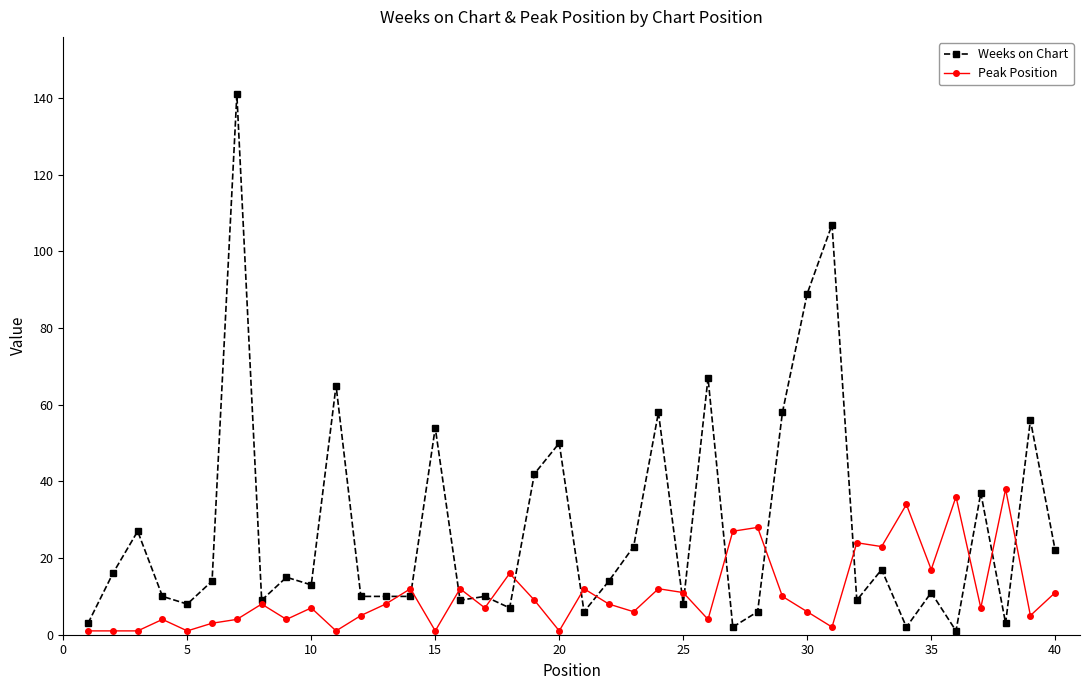

Reading left to right, transcribe all the data shown in this chart.

Weeks on Chart: 3	16	27	10	8	14	141	9	15	13	65	10	10	10	54	9	10	7	42	50	6	14	23	58	8	67	2	6	58	89	107	9	17	2	11	1	37	3	56	22
Peak Position: 1	1	1	4	1	3	4	8	4	7	1	5	8	12	1	12	7	16	9	1	12	8	6	12	11	4	27	28	10	6	2	24	23	34	17	36	7	38	5	11